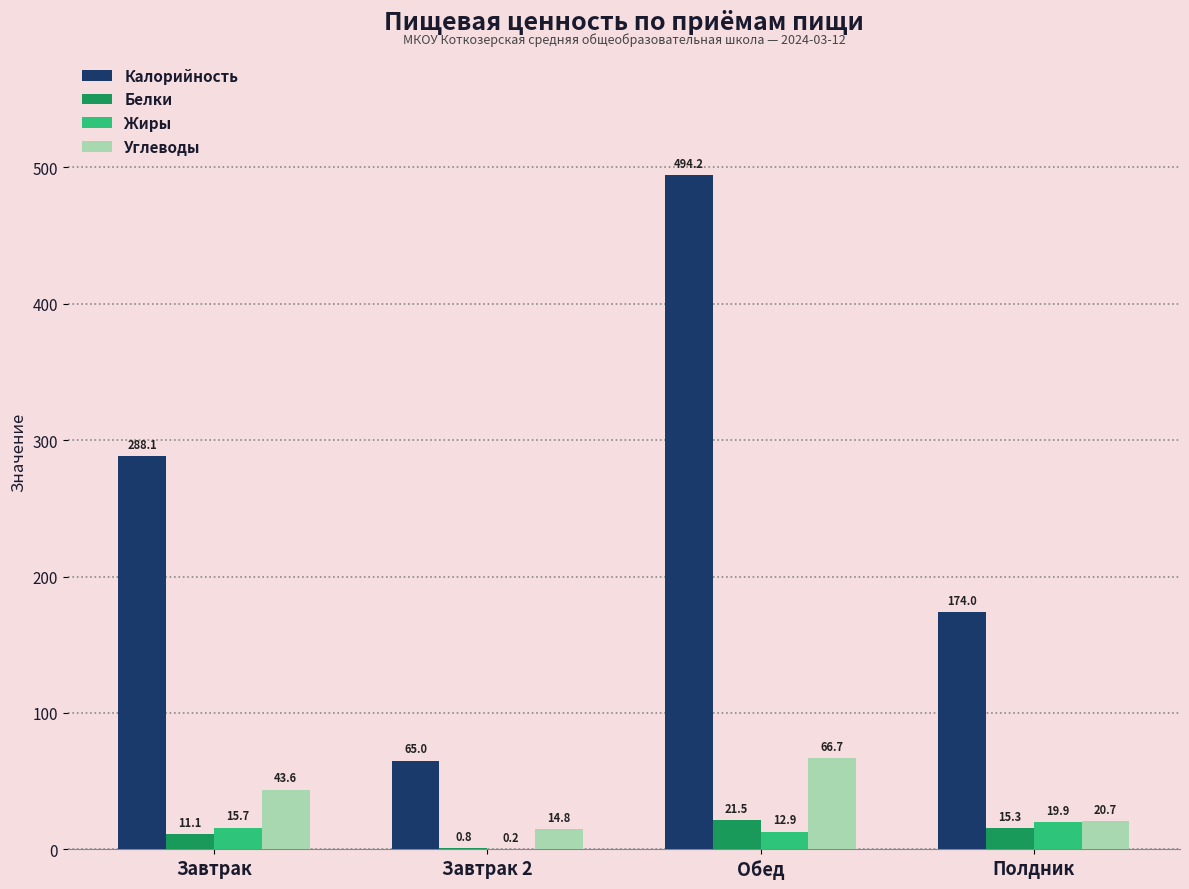

What is the highest value of the Калорийность series?

494.2